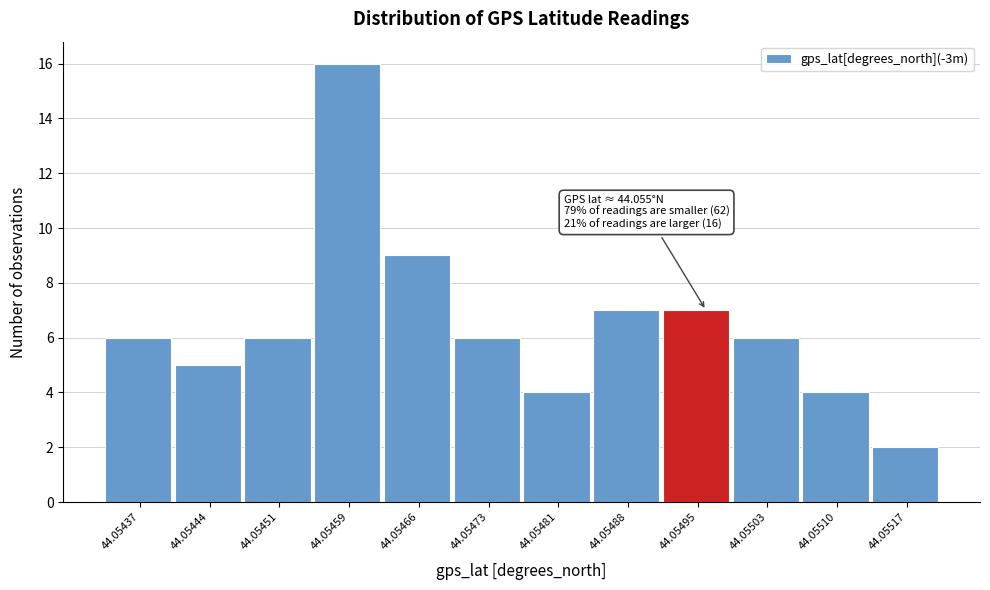

Reading left to right, extract all data points from this chart.

44.05437=6	44.05444=5	44.05451=6	44.05459=16	44.05466=9	44.05473=6	44.05481=4	44.05488=7	44.05495=7	44.05503=6	44.05510=4	44.05517=2